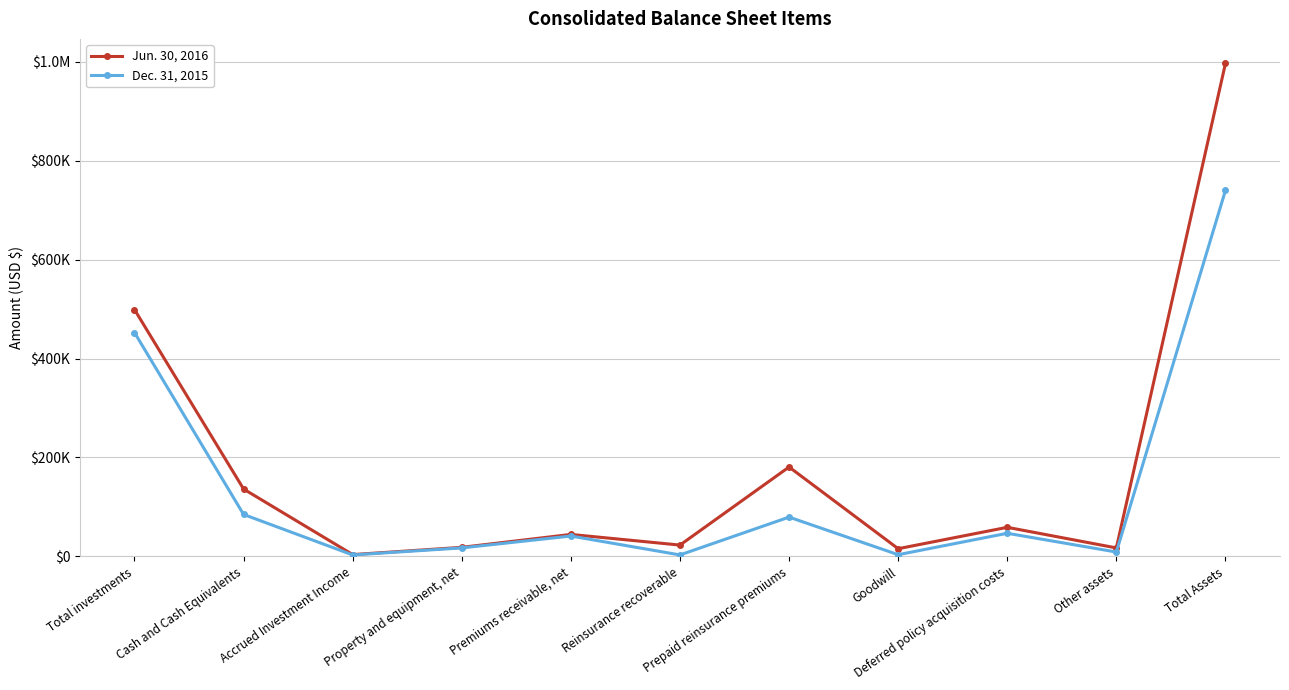

Reading left to right, transcribe all the data shown in this chart.

Jun. 30, 2016: 499156	136209	3639	18299	44414	22852	180747	15544	58786	17114	996760
Dec. 31, 2015: 452714	84786	2915	17135	41170	2961	79399	3413	46732	8796	740021